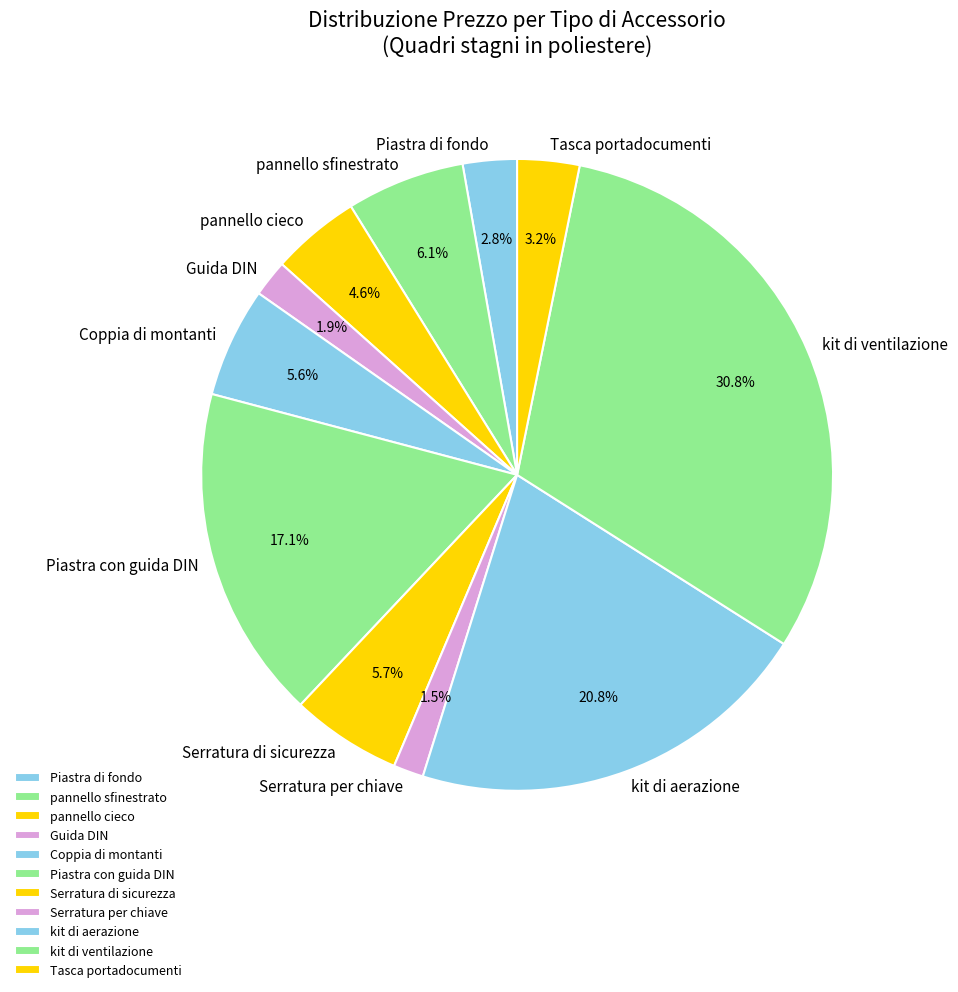

To the nearest percent, what is the difference between the Guida DIN and Coppia di montanti slice percentages?

4%